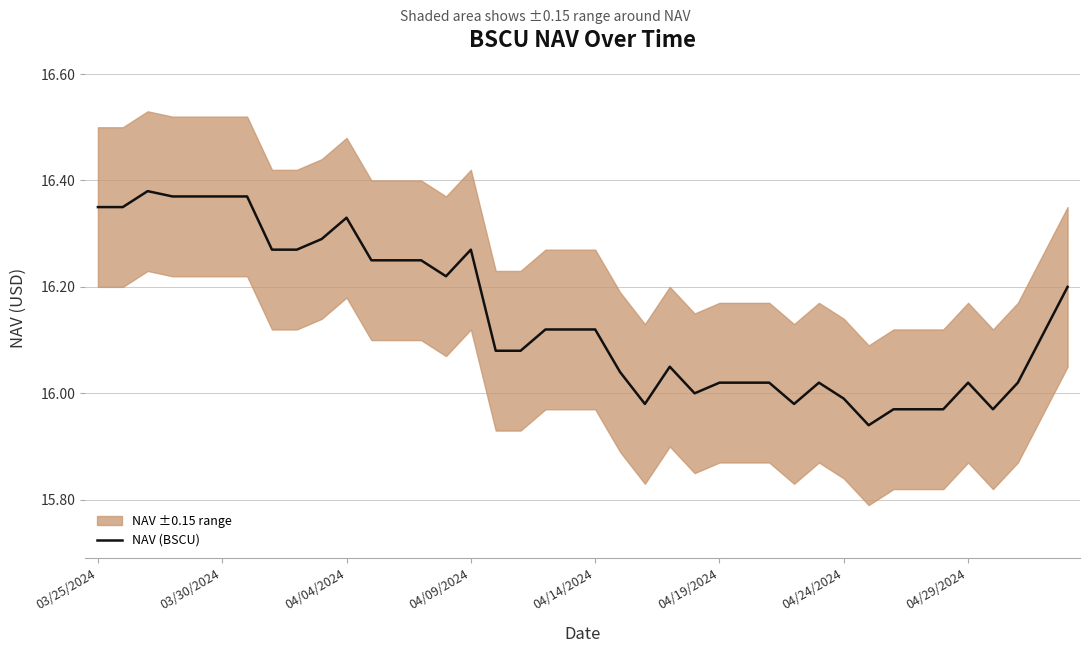

How many interior local peaks (higher than both neighbors) does the data have?

6